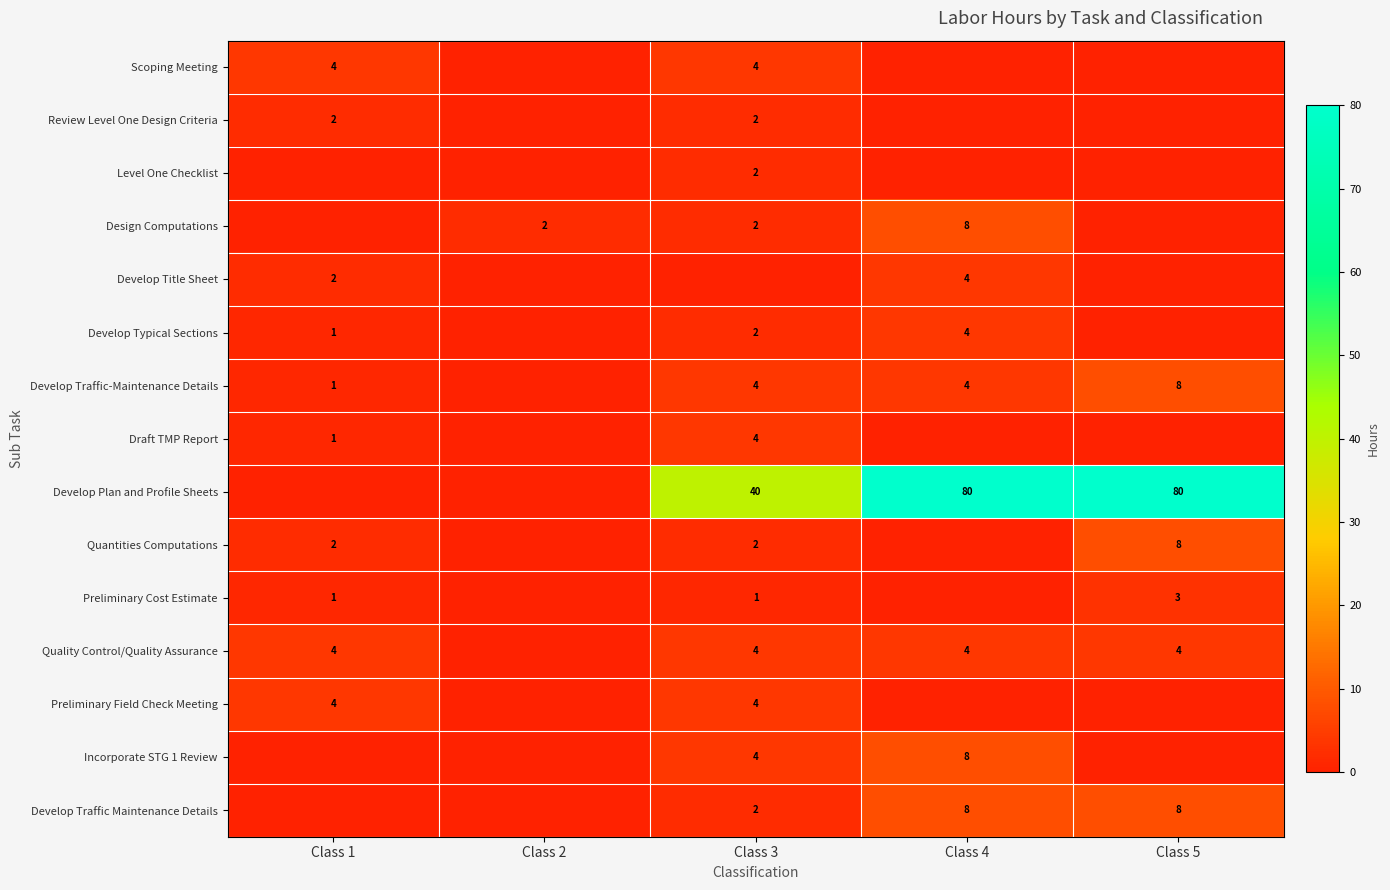

At how many categories does at least one series exceed 11?

3